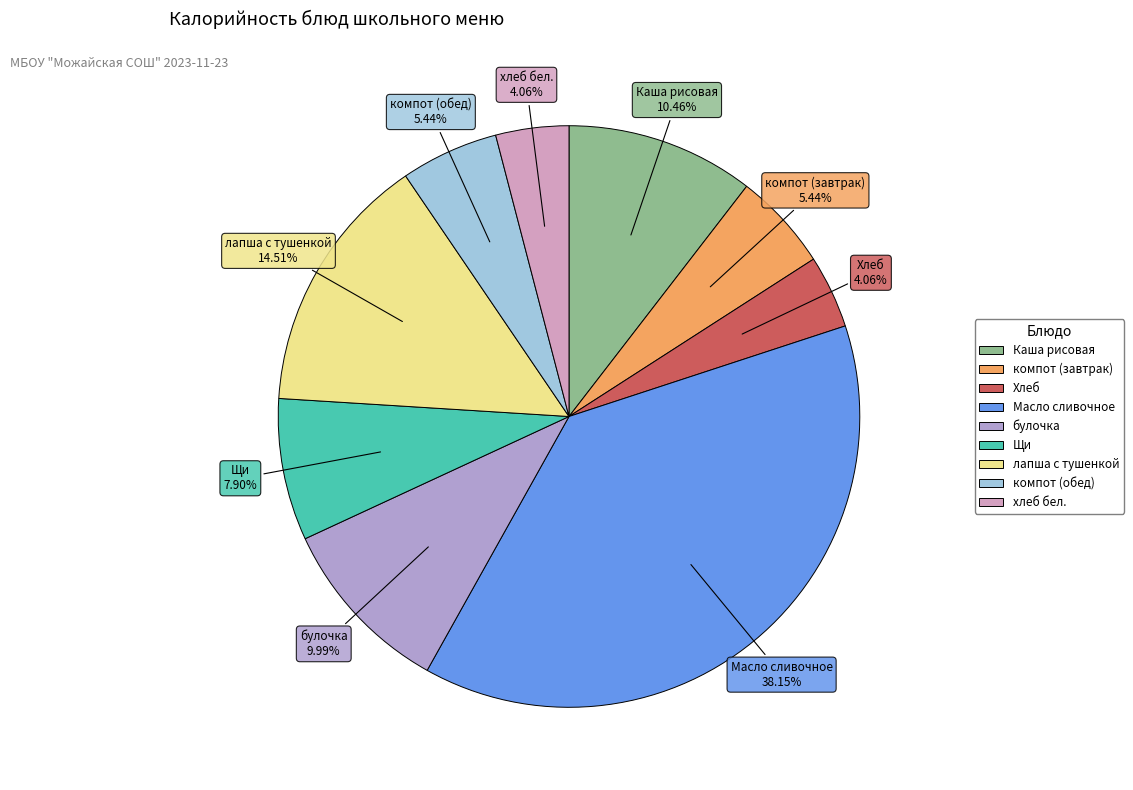

Which slice is the largest?

Масло сливочное